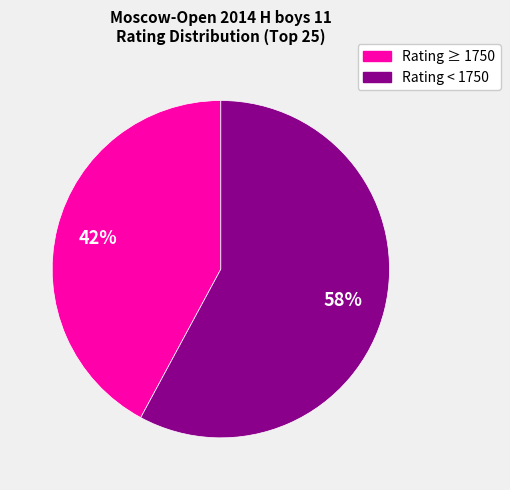

To the nearest percent, what is the average slice percentage?

50%